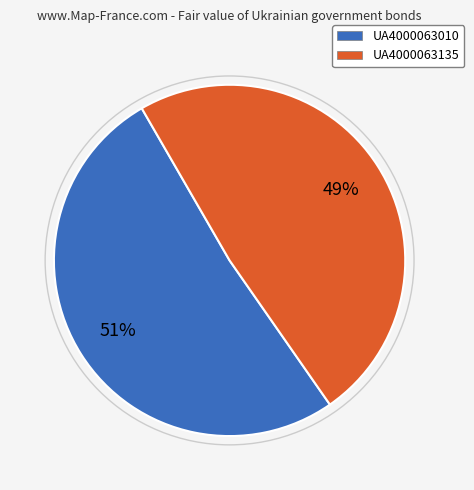

To the nearest percent, what portion does UA4000063010 represent?

51%